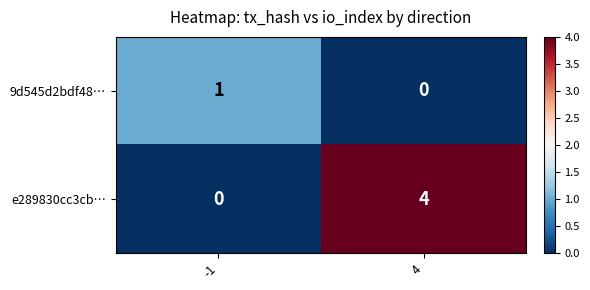

Reading right to left, what are all the values shown in this chart?

9d545d2bdf48…: 4=0	-1=1
e289830cc3cb…: 4=4	-1=0